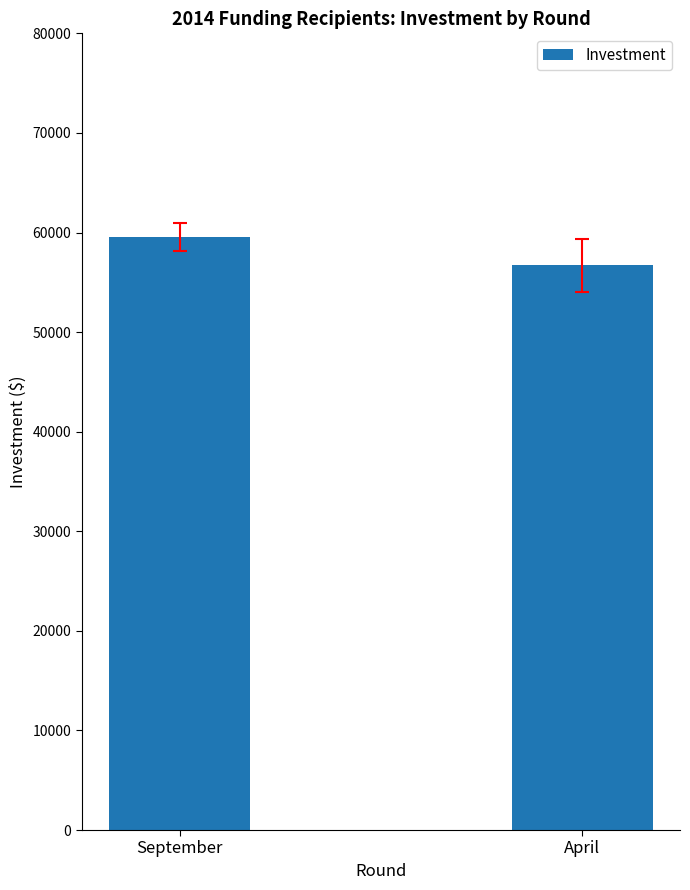

What is the label of the 1st bar from the left?

September